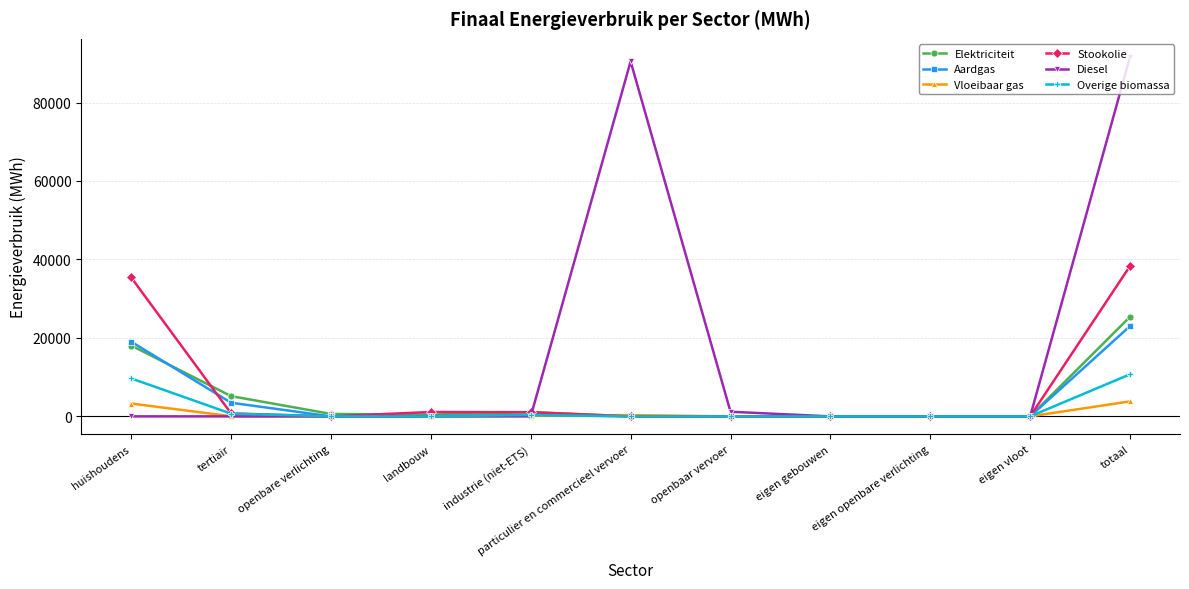

What is the difference between the maximum and minimum values in the Elektriciteit series?

25385.6